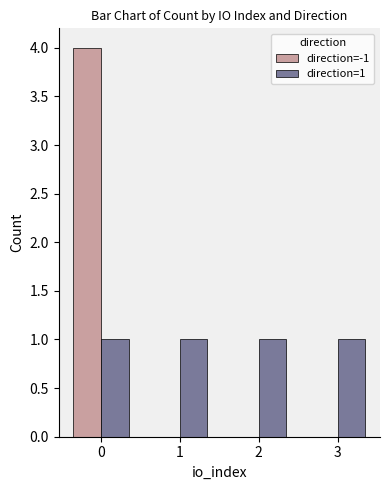

Between 0 and 1, which series saw the biggest shift?

direction=-1